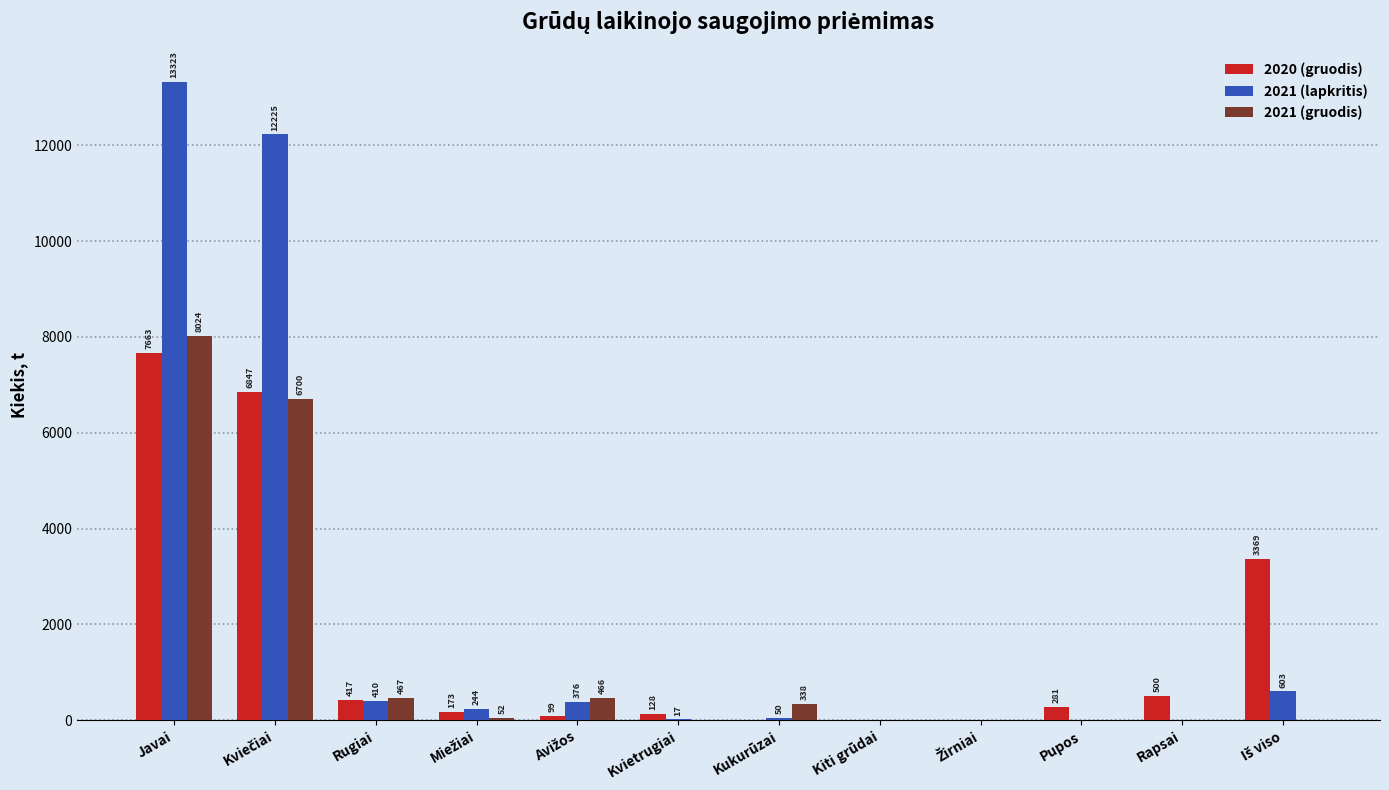

At which category is the sum across all series the highest?

Javai